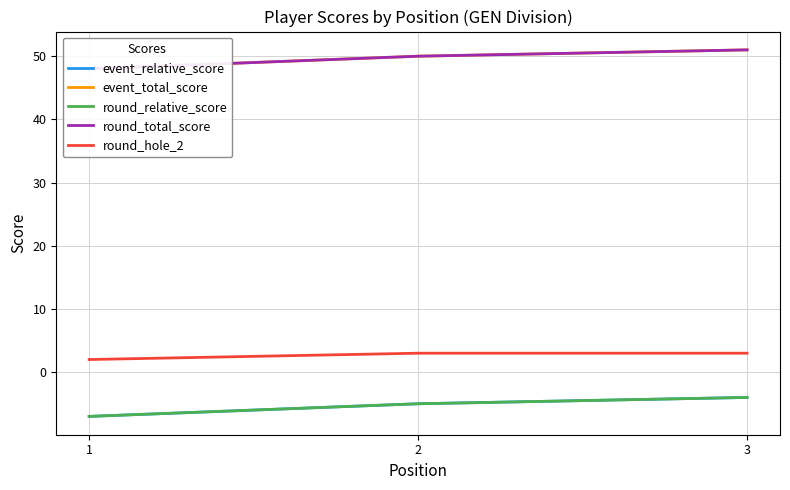

True or false: round_total_score has a value of 50 at 2.

True